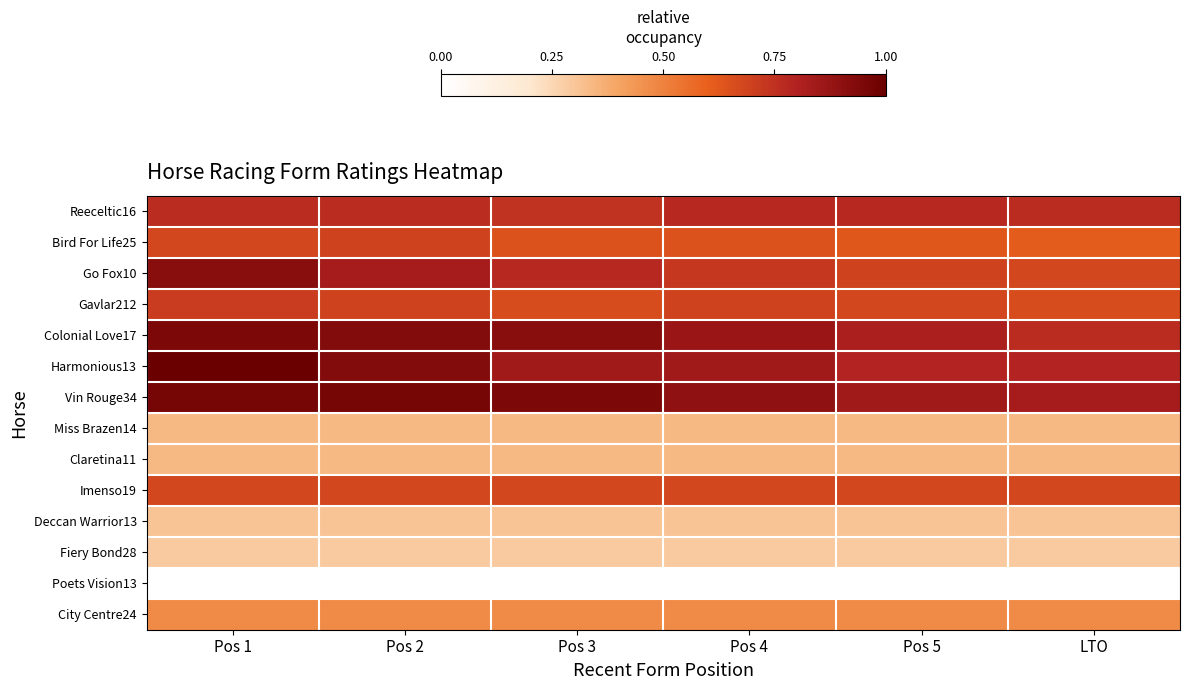

At Pos 5, list the series in order from largest to smallest.

Vin Rouge34, Colonial Love17, Harmonious13, Reeceltic16, Go Fox10, Gavlar212, Imenso19, Bird For Life25, City Centre24, Miss Brazen14, Claretina11, Deccan Warrior13, Fiery Bond28, Poets Vision13